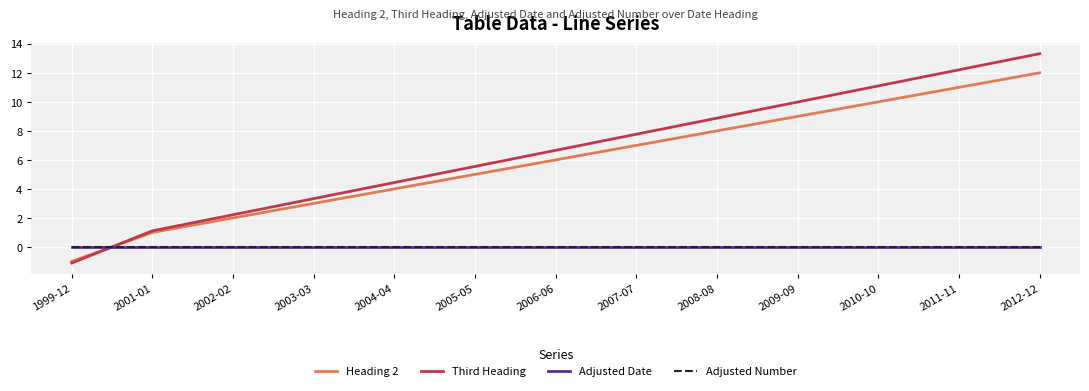

Does the chart display data point markers on the line(s)?

No